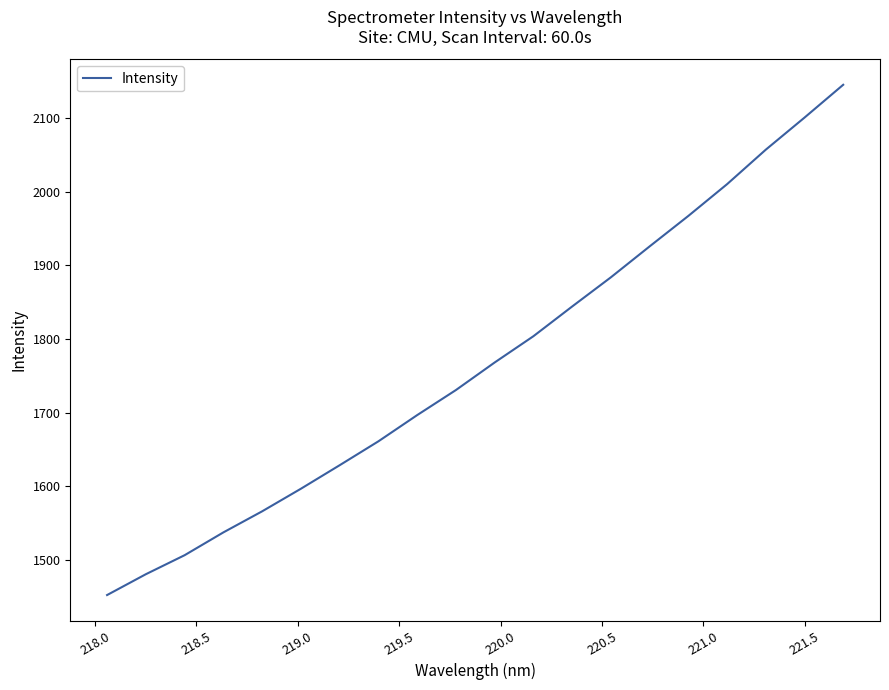

Does the chart have visible grid lines?

No